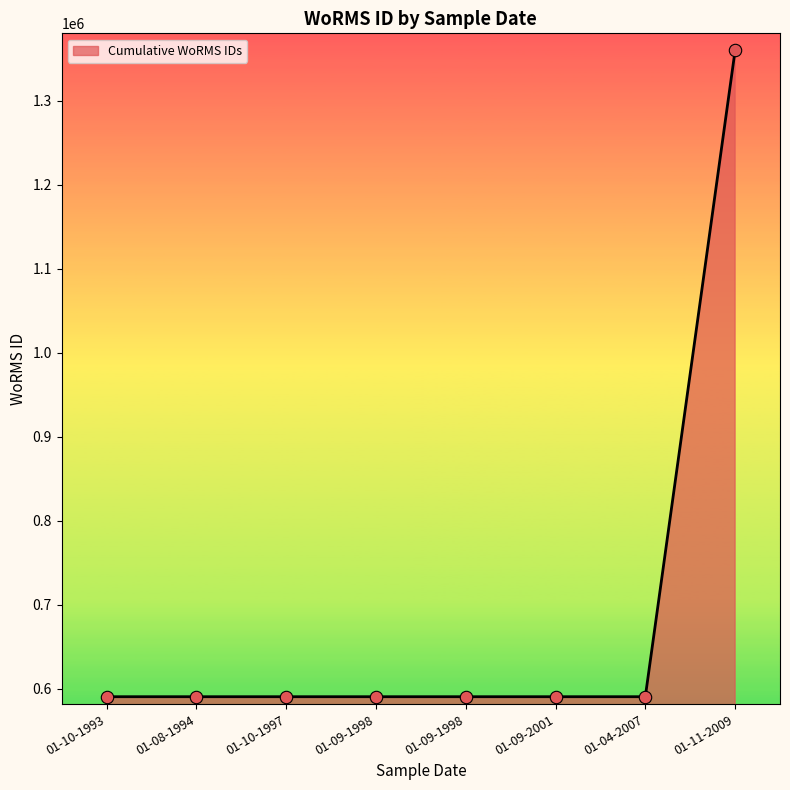

Between 01-09-1998 and 01-09-2001, which is larger?

01-09-1998